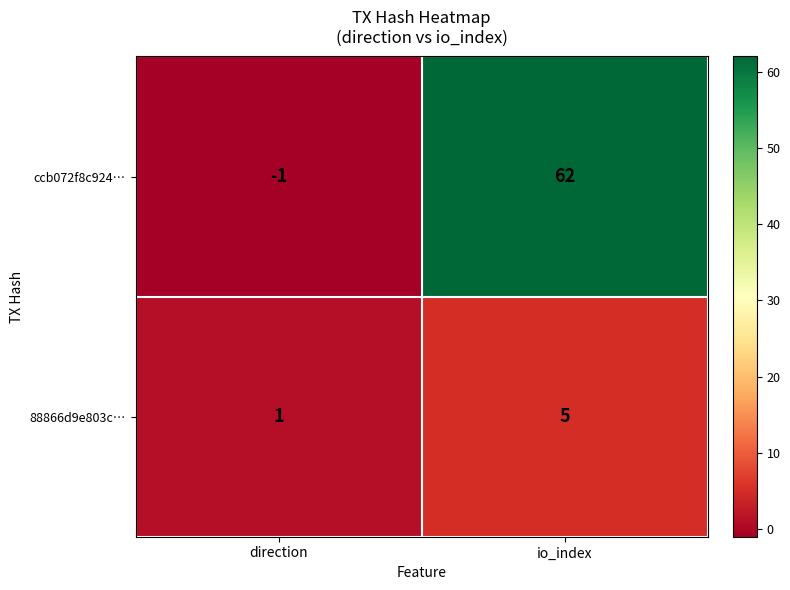

What is the greatest value displayed?

62